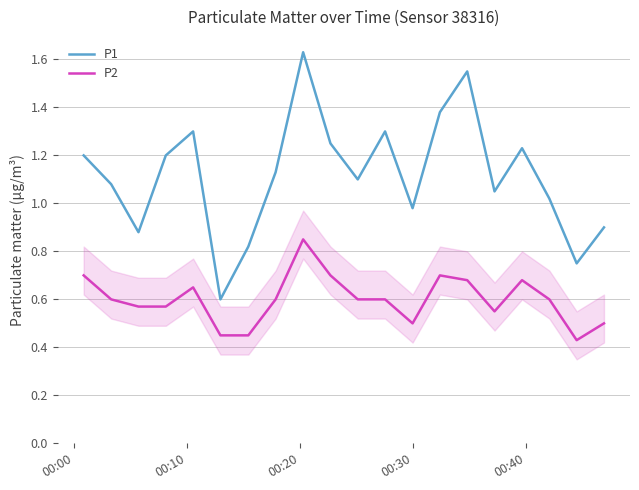

How many interior local peaks does the P1 series have?

5